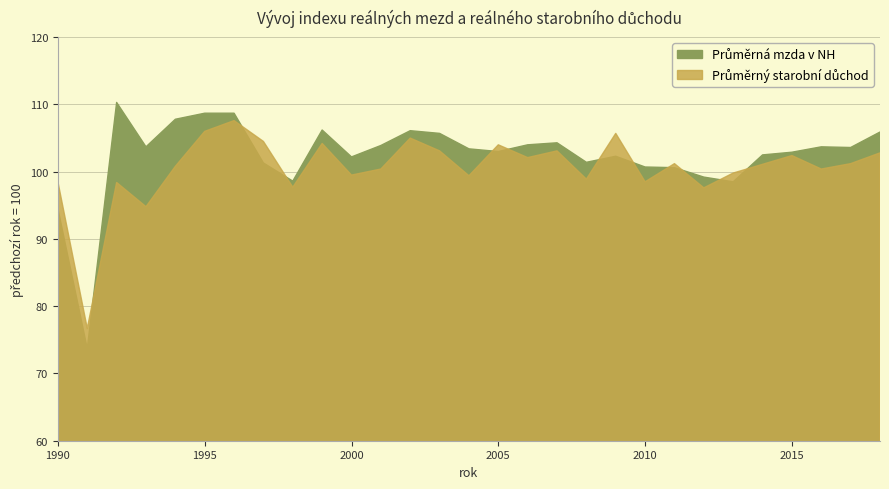

Does the chart have visible grid lines?

Yes